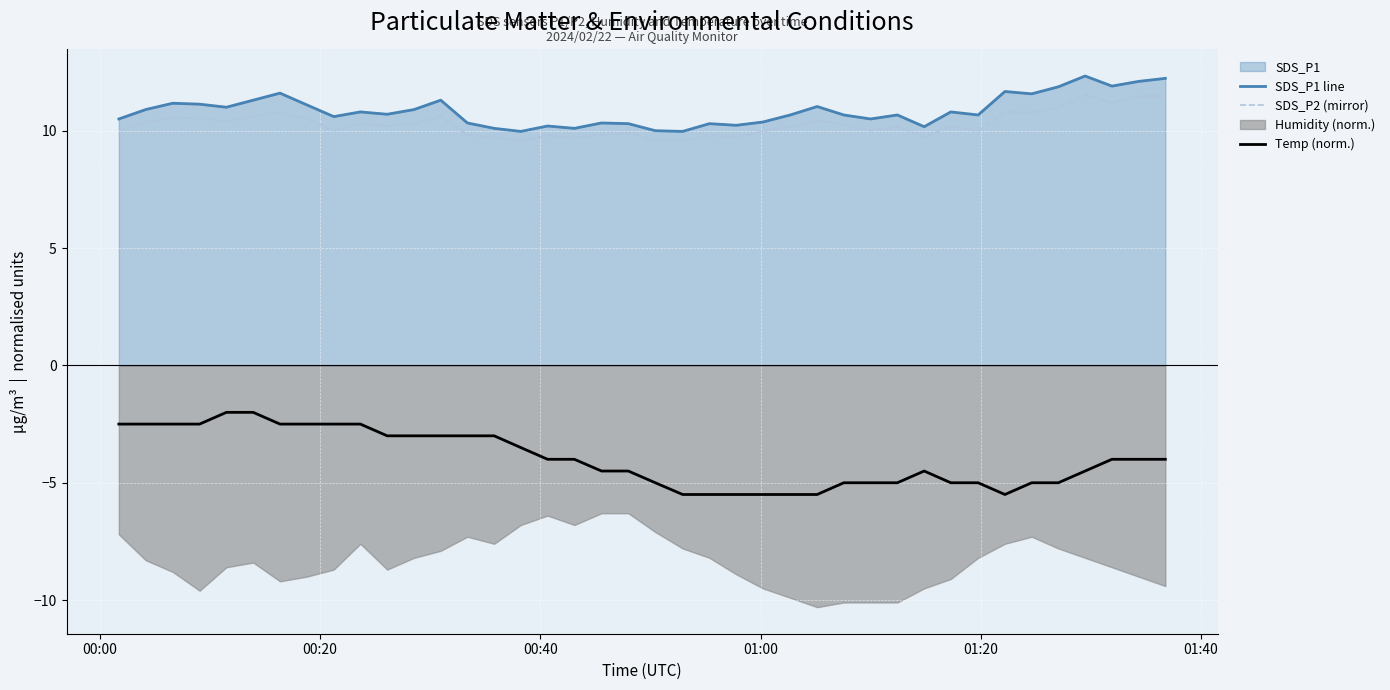

True or false: SDS_P1 line and Temp (norm.) cross at least once.

False